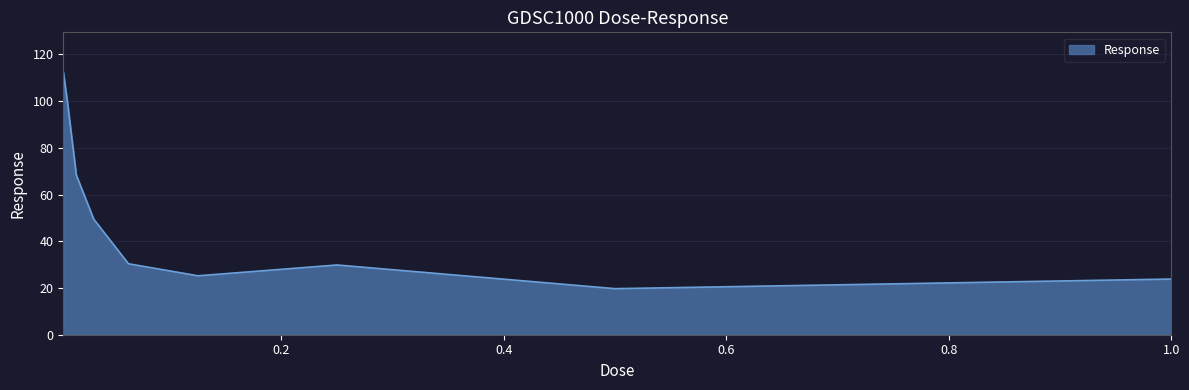

What is the smallest value displayed?

19.7